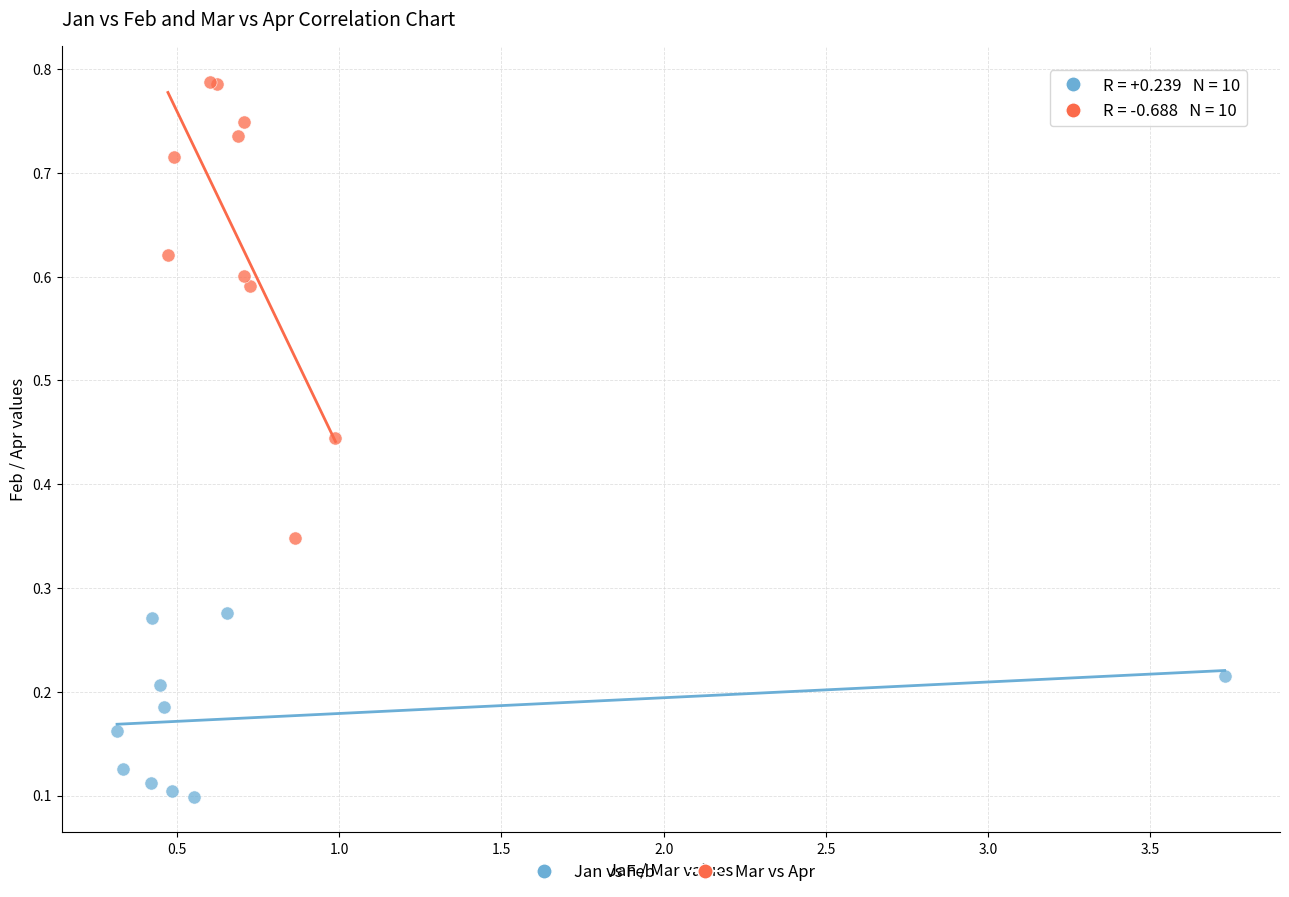

Which series has the largest Y range (max minus min)?

Mar vs Apr